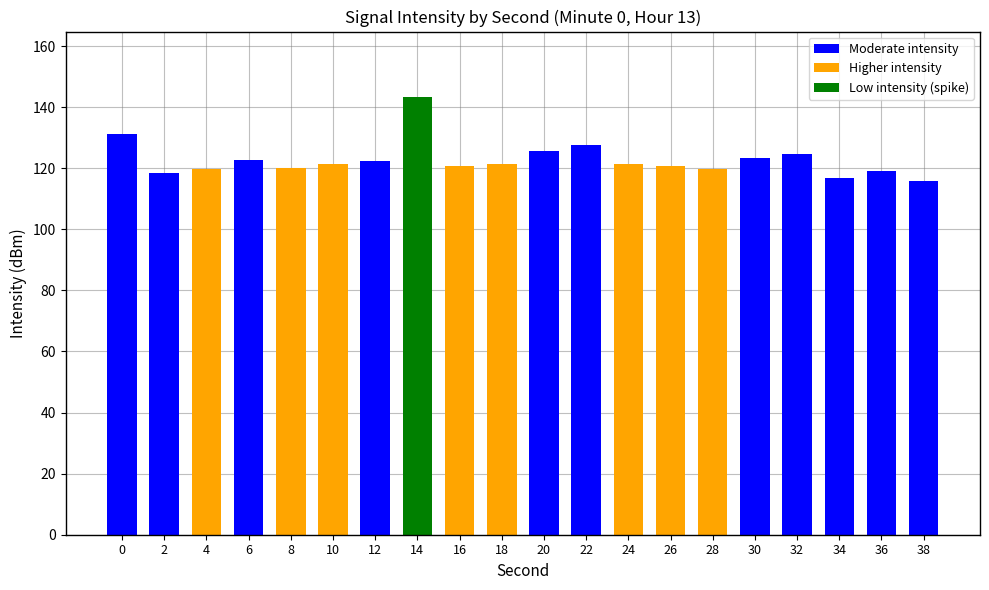

The value at 16 is 47.0. True or false?

False